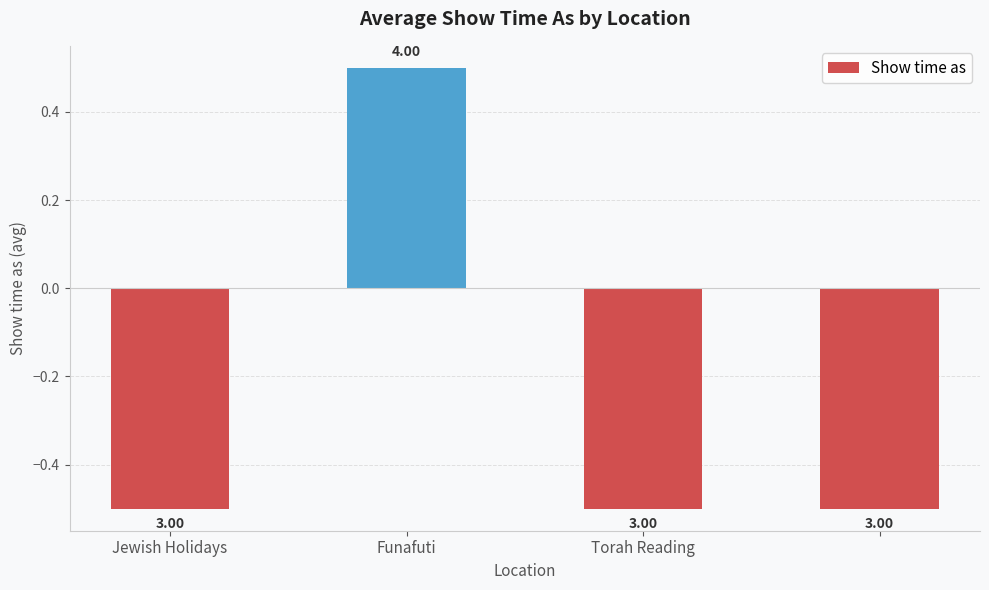

Rank the categories by value from highest to lowest.

Funafuti, Jewish Holidays, Torah Reading, 3